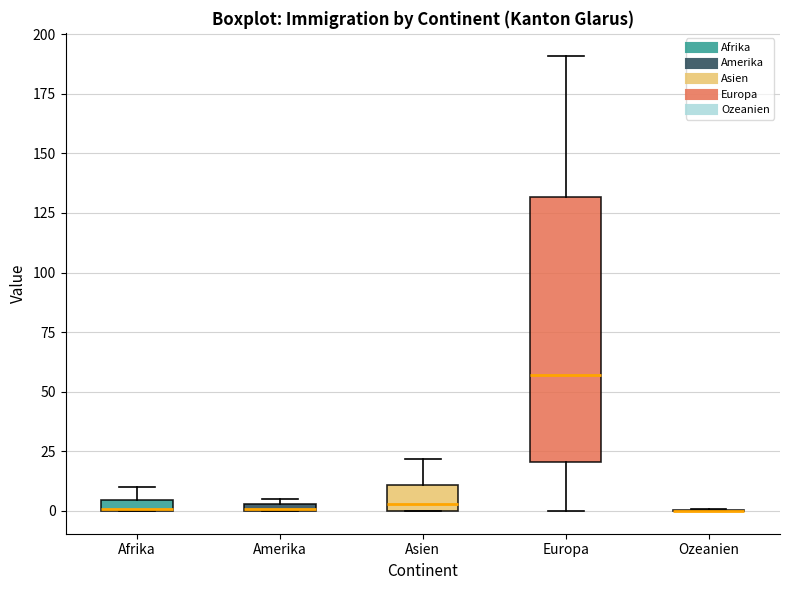

Where is the lower edge of the box for Amerika on the y-axis? The values are not printed on the chart, so give them approximately, as read against the axis.

0